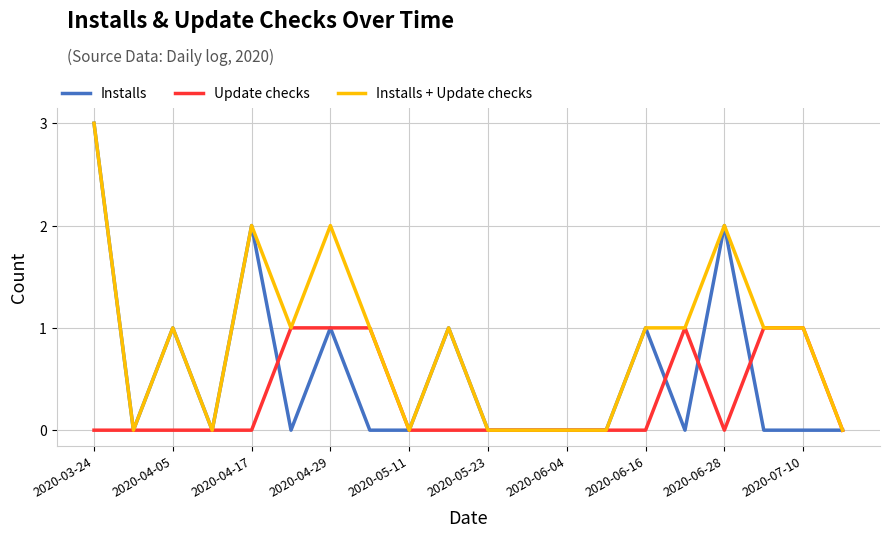

How many distinct data groups are displayed?

3